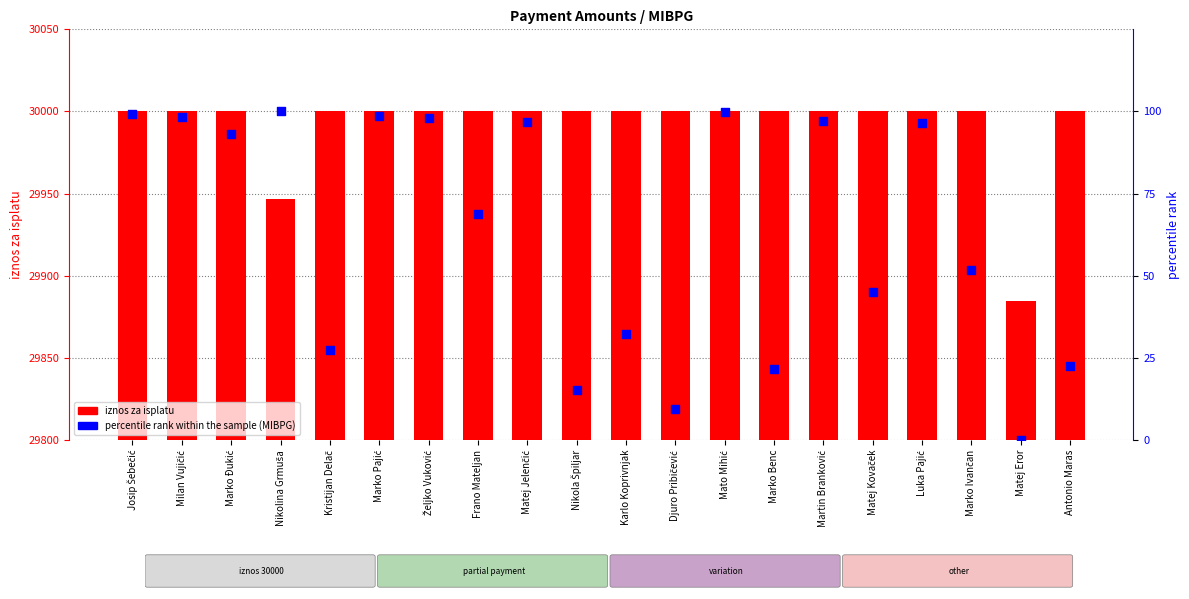

At how many categories does at least one series exceed 14575?

20